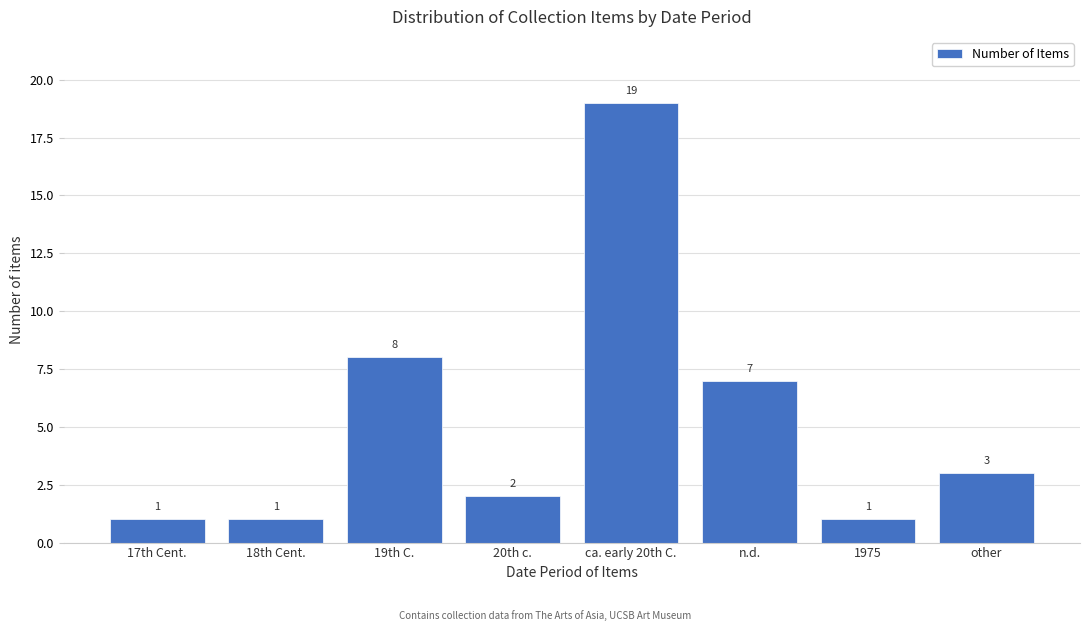

Reading left to right, list all the values displayed in this chart.

1	1	8	2	19	7	1	3